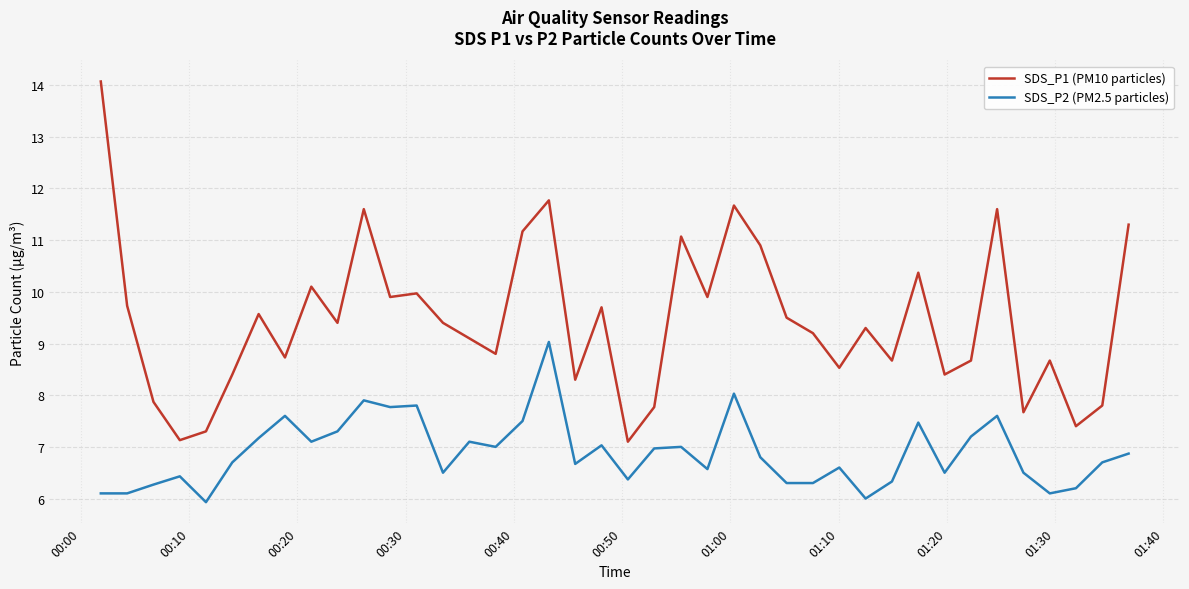

Does the chart have visible grid lines?

Yes